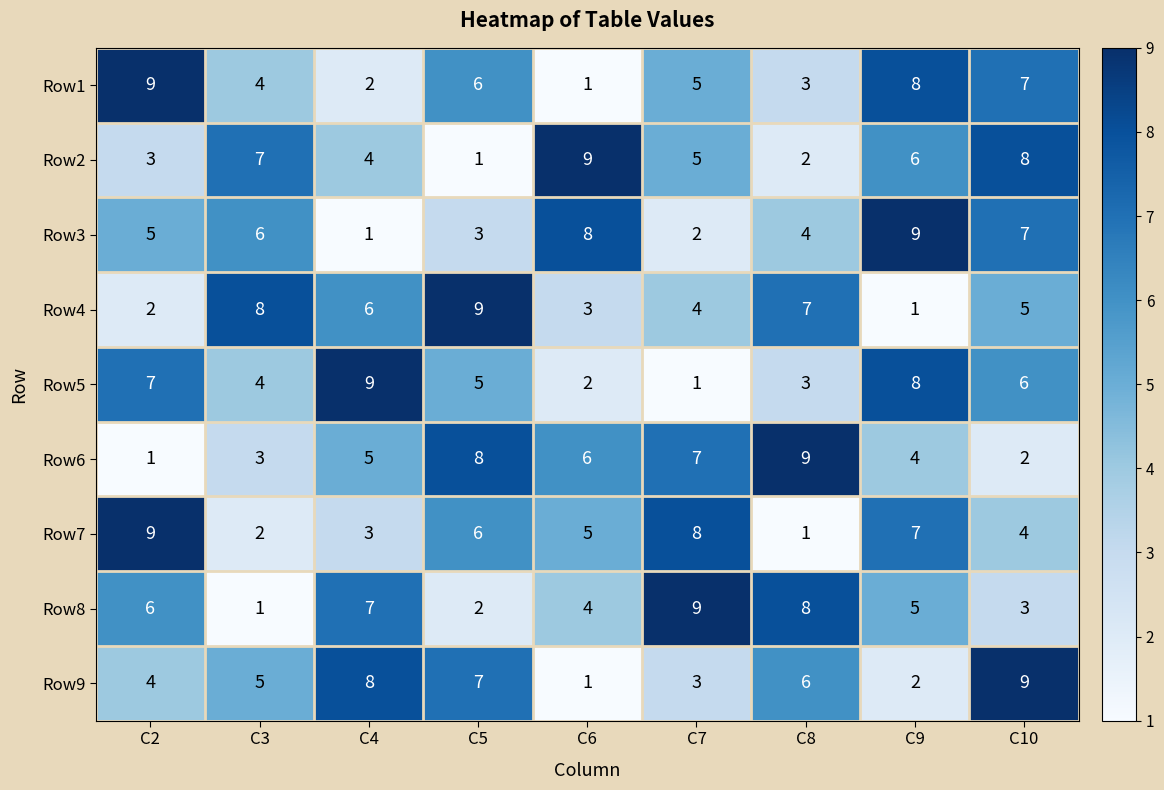

What is the greatest value displayed?

9